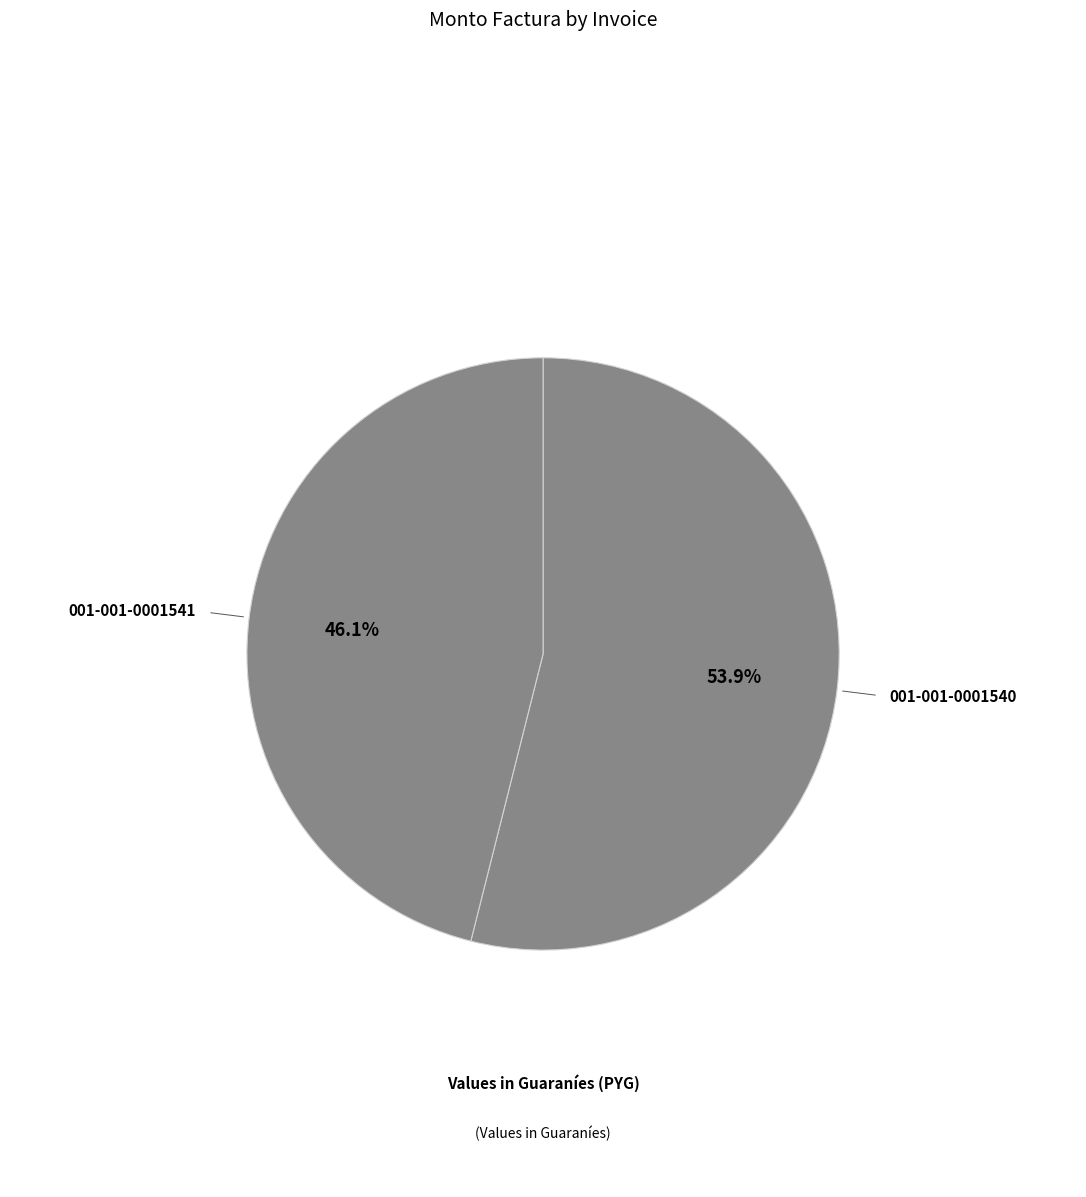

Count the number of slices in the pie.

2